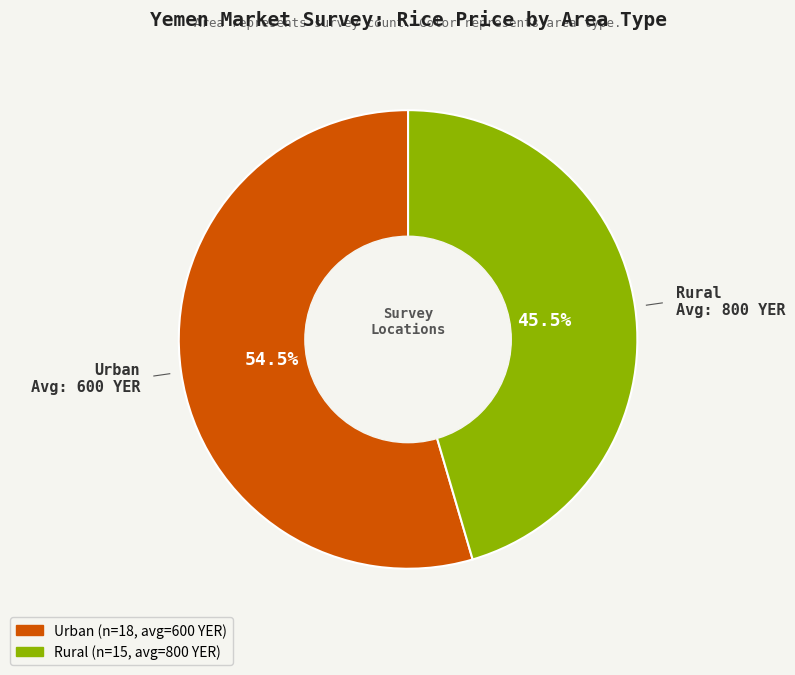

Count the number of slices in the pie.

2